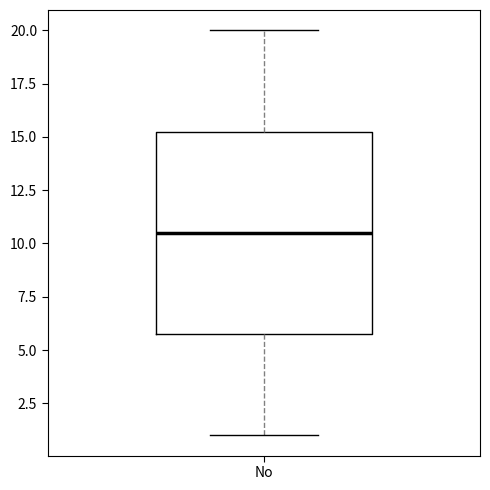

Where is the upper edge of the box for No on the y-axis? The values are not printed on the chart, so give them approximately, as read against the axis.

15.5